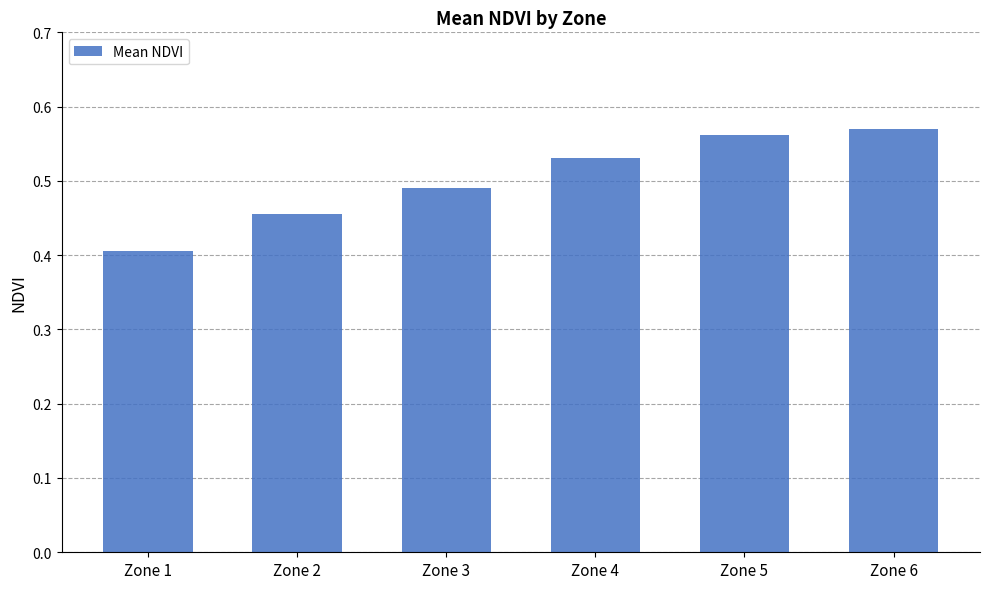

What is the sum of all values?

3.0